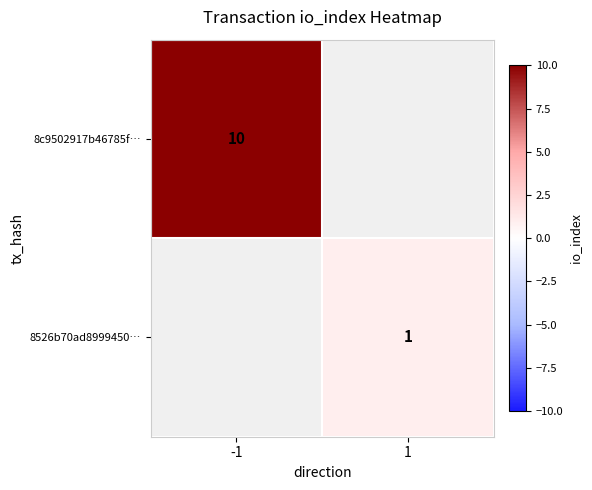

The value of 8526b70ad8999450… at 1 is 0. True or false?

False